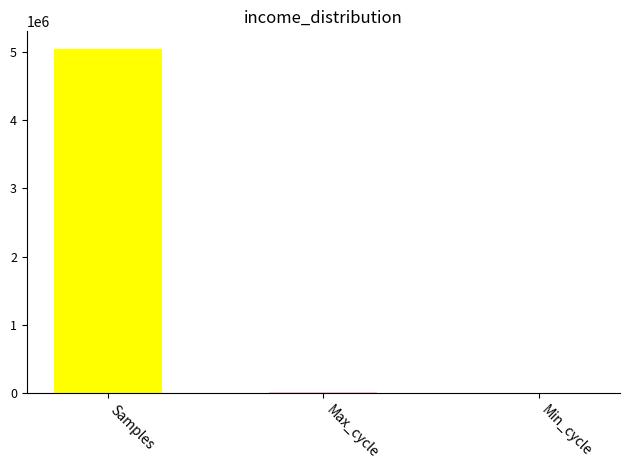

Which category has the highest value across all series?

Samples